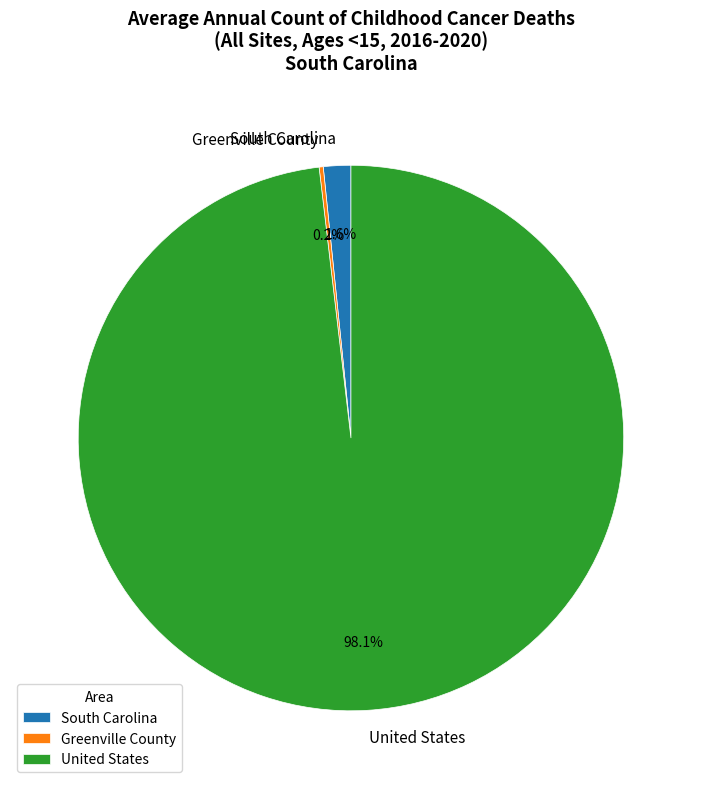

Is there any slice that represents more than half of the pie?

Yes